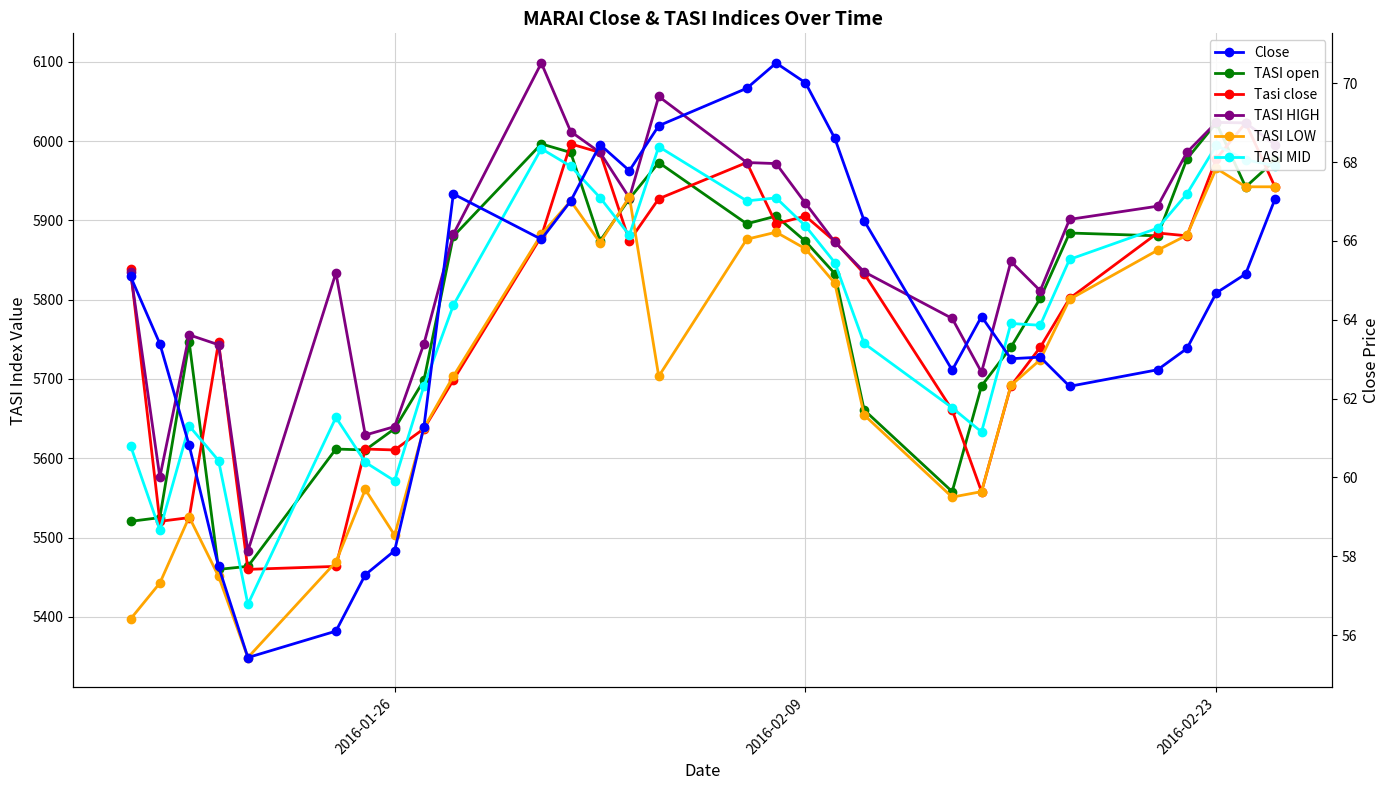

True or false: TASI MID and TASI open cross at least once.

True